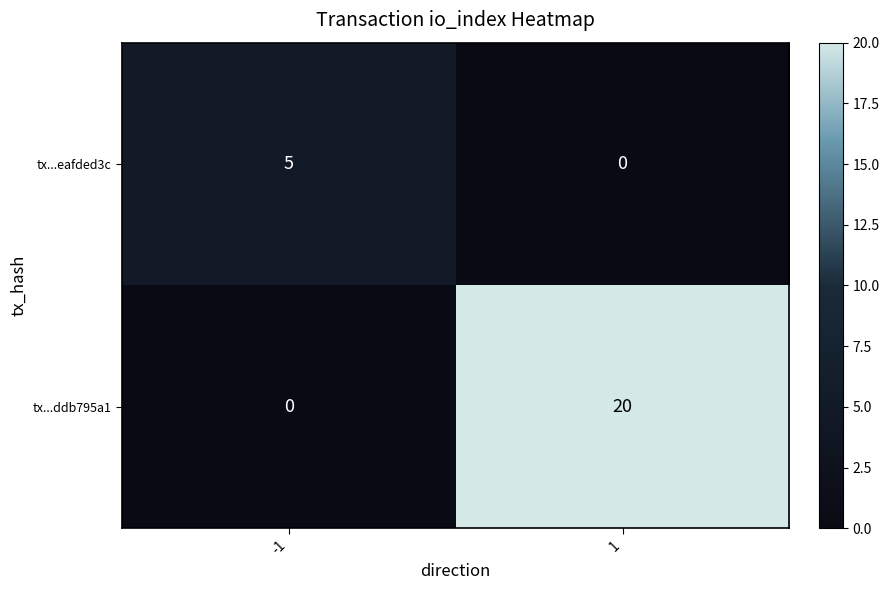

Which category has the highest value across all series?

1